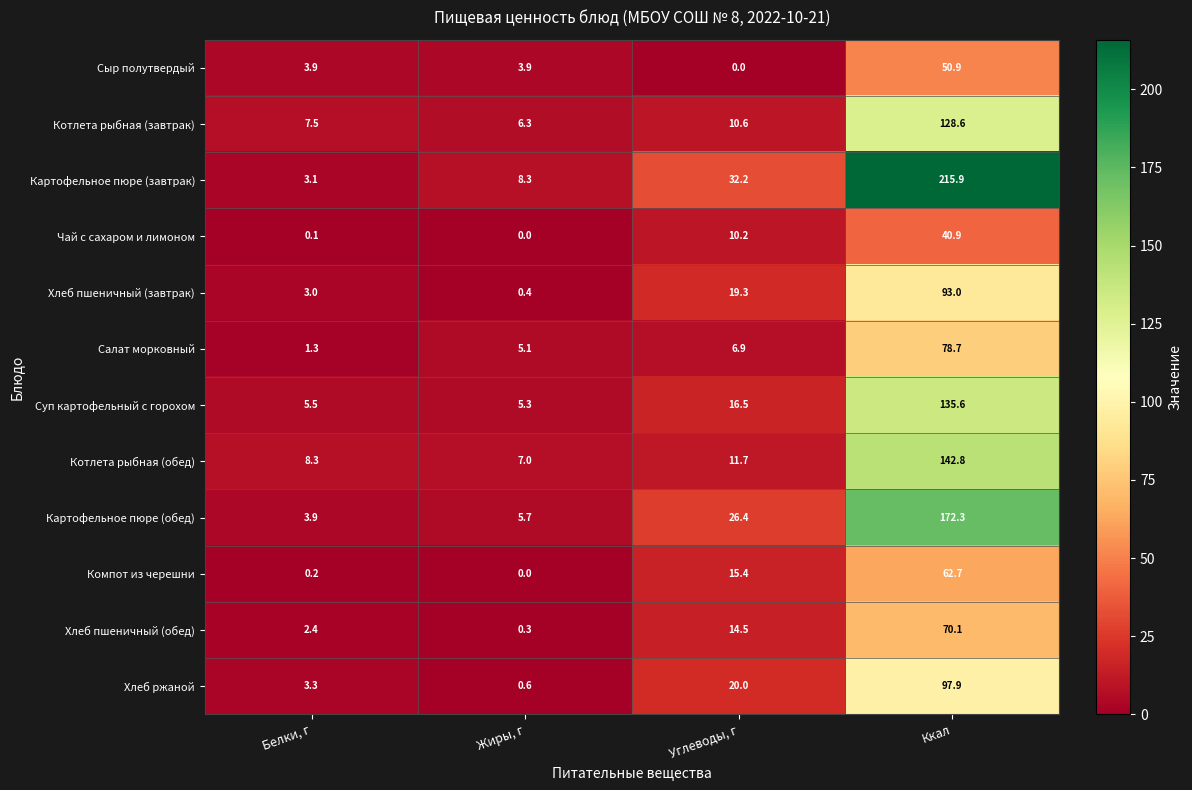

The Салат морковный series shows 78.7 at Ккал. True or false?

True